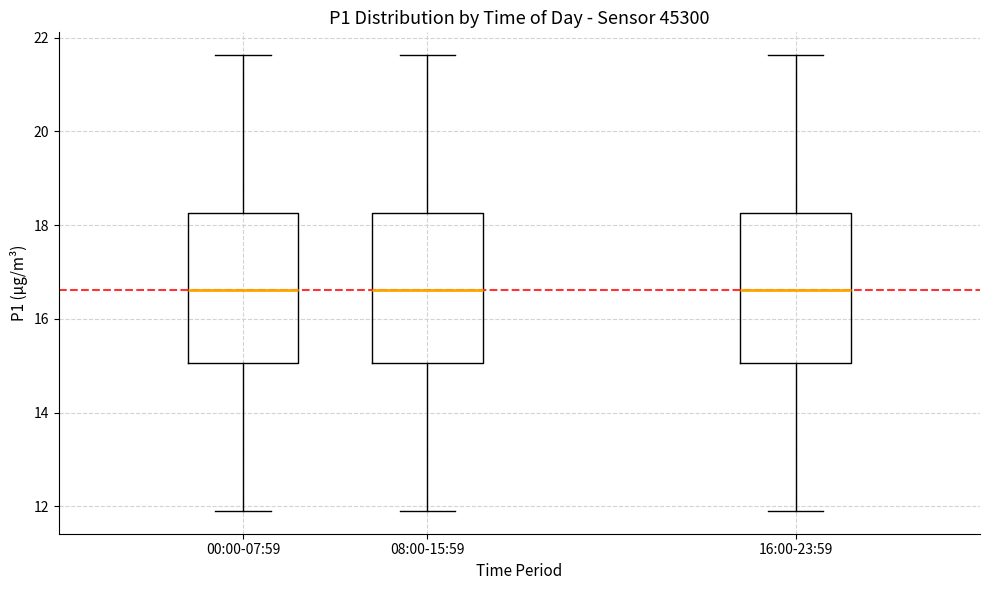

Reading left to right, read every box against the y-axis: the position of its median line, the range the box covers, and the ends of its whiskers. The values are not printed on the chart, so give them approximately, as read against the axis.

00:00-07:59: median 16.6, box 15.0 to 18.2, whiskers 12.0 to 21.6
08:00-15:59: median 16.6, box 15.0 to 18.2, whiskers 12.0 to 21.6
16:00-23:59: median 16.6, box 15.0 to 18.2, whiskers 12.0 to 21.6